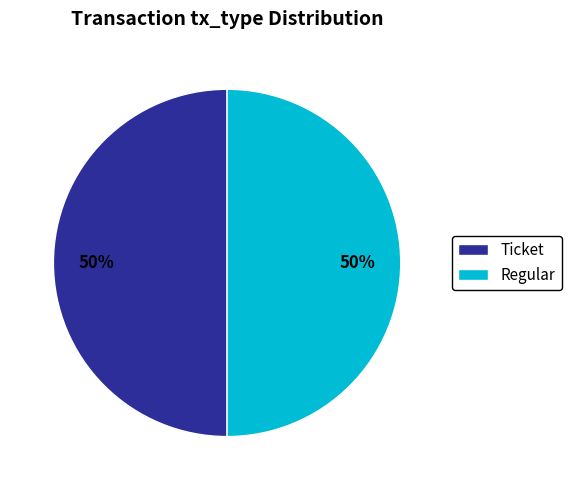

Combined, do Regular and Ticket account for over 50%?

Yes